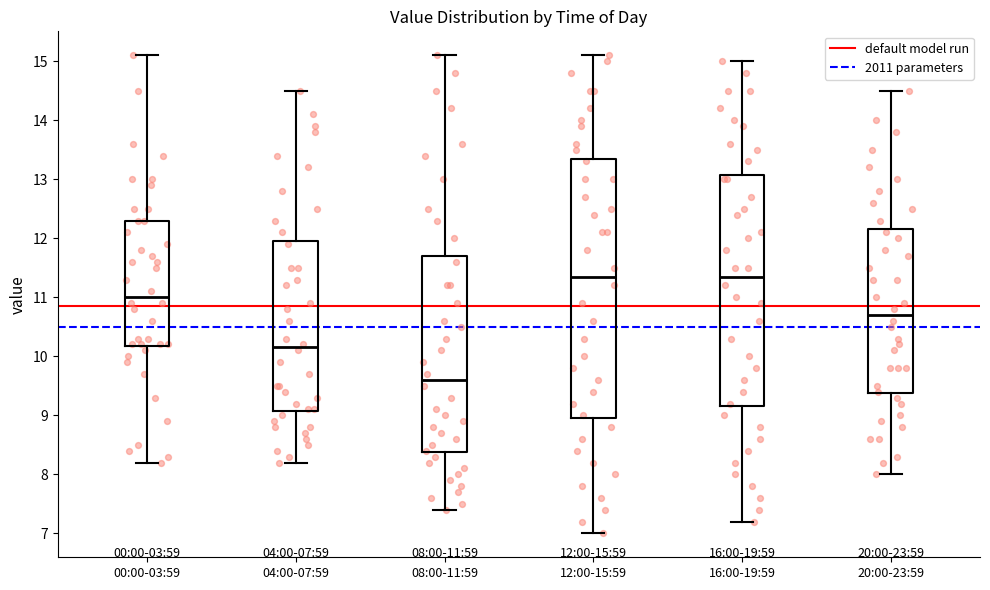

Which box is the tallest, from its lower edge to its upper edge?

12:00-15:59